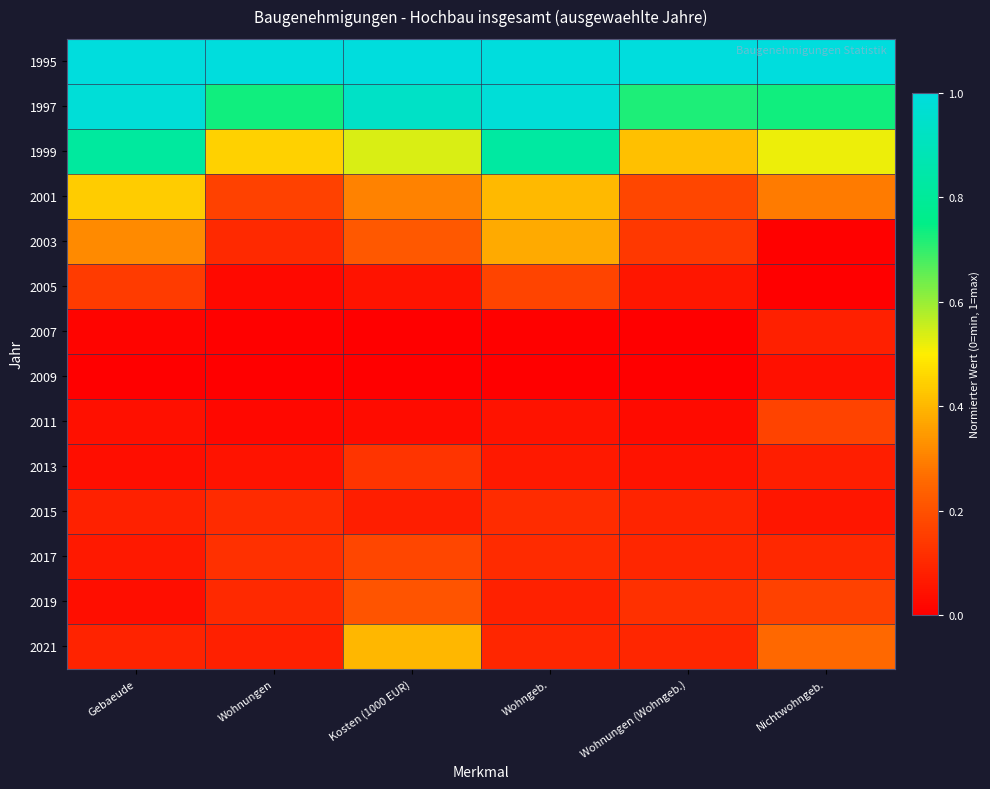

Rank the series at Kosten (1000 EUR) from highest to lowest value.

1995, 1997, 1999, 2021, 2001, 2003, 2019, 2017, 2013, 2015, 2005, 2011, 2009, 2007